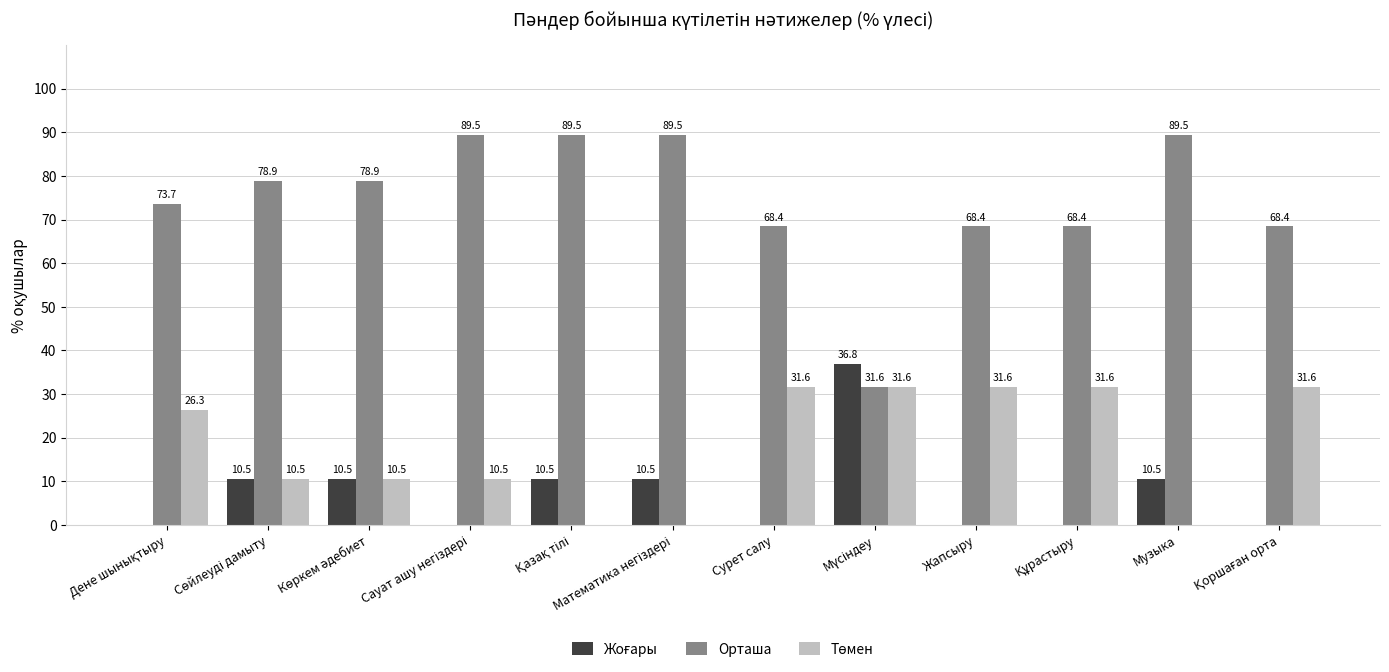

The value of Орташа at Сурет салу is 107.1. True or false?

False